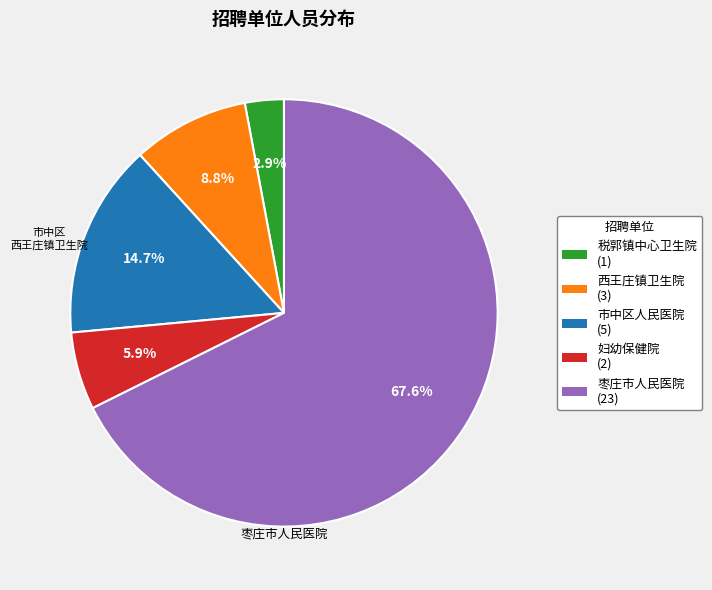

Does any single category account for the majority?

Yes